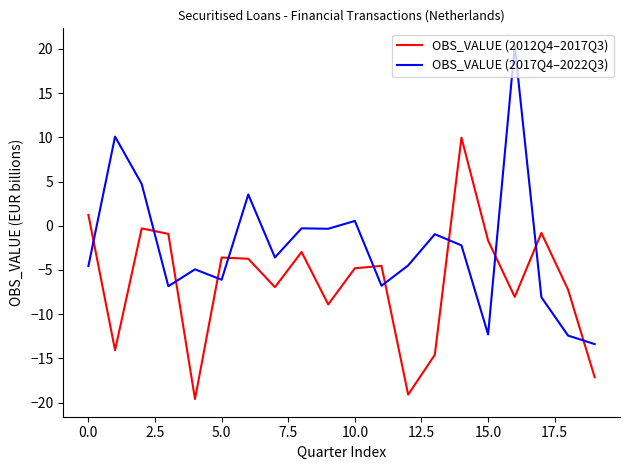

Which series has the largest total across all categories?

OBS_VALUE (2017Q4–2022Q3)